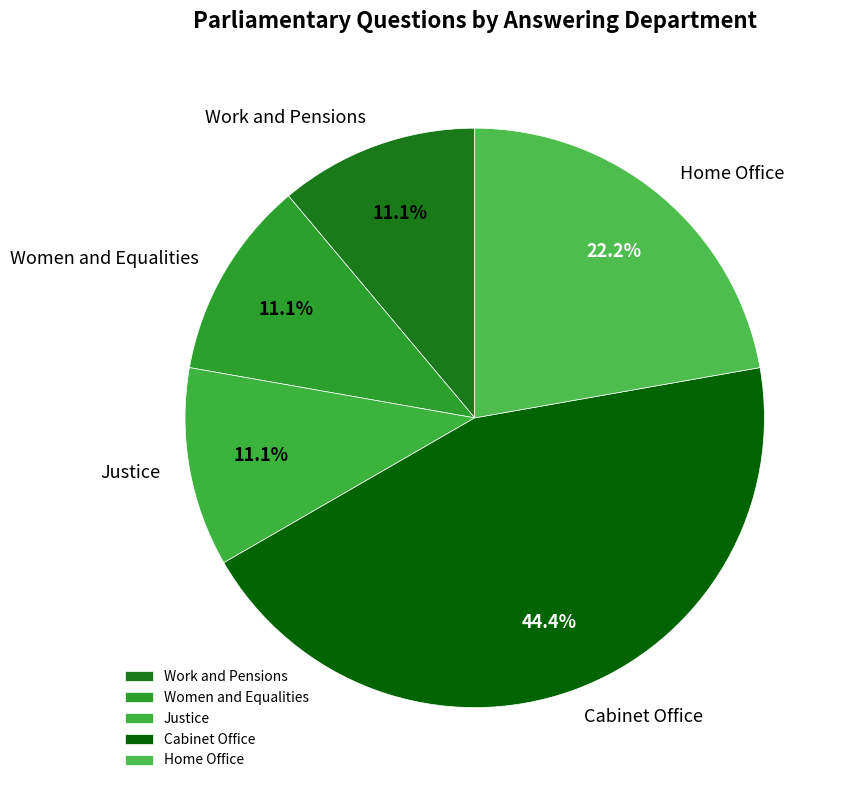

Is there a majority slice in this chart?

No